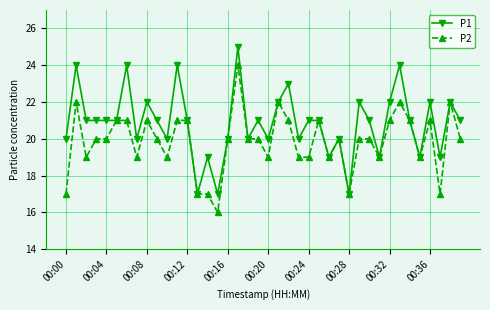

True or false: P2 has more than 2 interior local peaks.

True